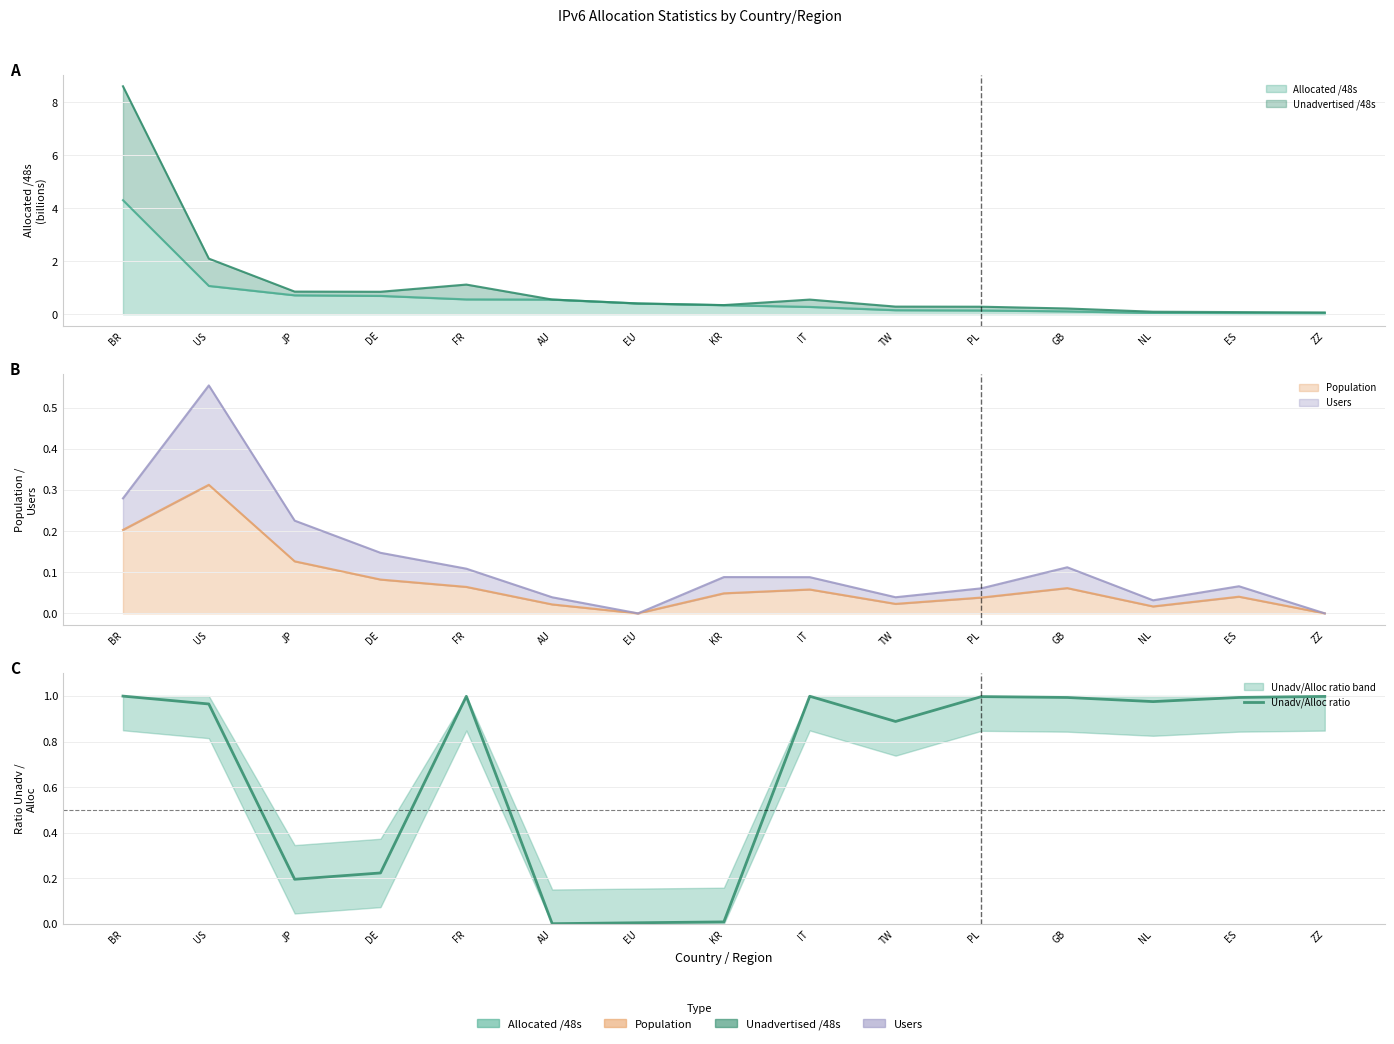

What is the label of the 14th point from the left?

ES